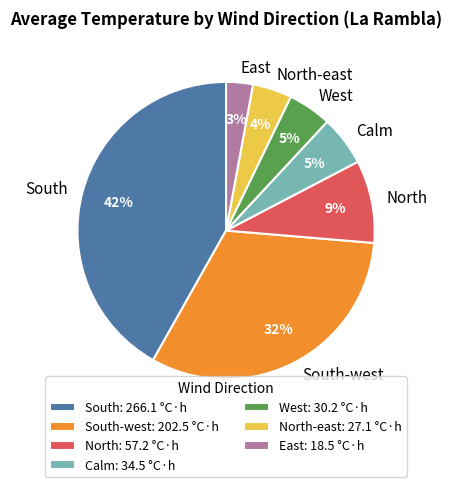

The North-east slice represents 4% of the pie. True or false?

True